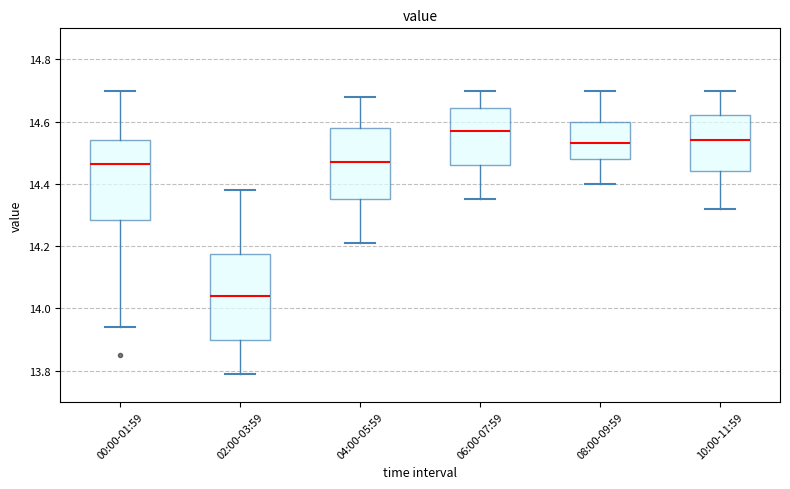

Reading left to right, read every box against the y-axis: the position of its median line, the range the box covers, and the ends of its whiskers. The values are not printed on the chart, so give them approximately, as read against the axis.

00:00-01:59: median 14.46, box 14.28 to 14.54, whiskers 13.94 to 14.70
02:00-03:59: median 14.04, box 13.90 to 14.18, whiskers 13.80 to 14.38
04:00-05:59: median 14.48, box 14.36 to 14.58, whiskers 14.22 to 14.68
06:00-07:59: median 14.58, box 14.46 to 14.64, whiskers 14.36 to 14.70
08:00-09:59: median 14.54, box 14.48 to 14.60, whiskers 14.40 to 14.70
10:00-11:59: median 14.54, box 14.44 to 14.62, whiskers 14.32 to 14.70